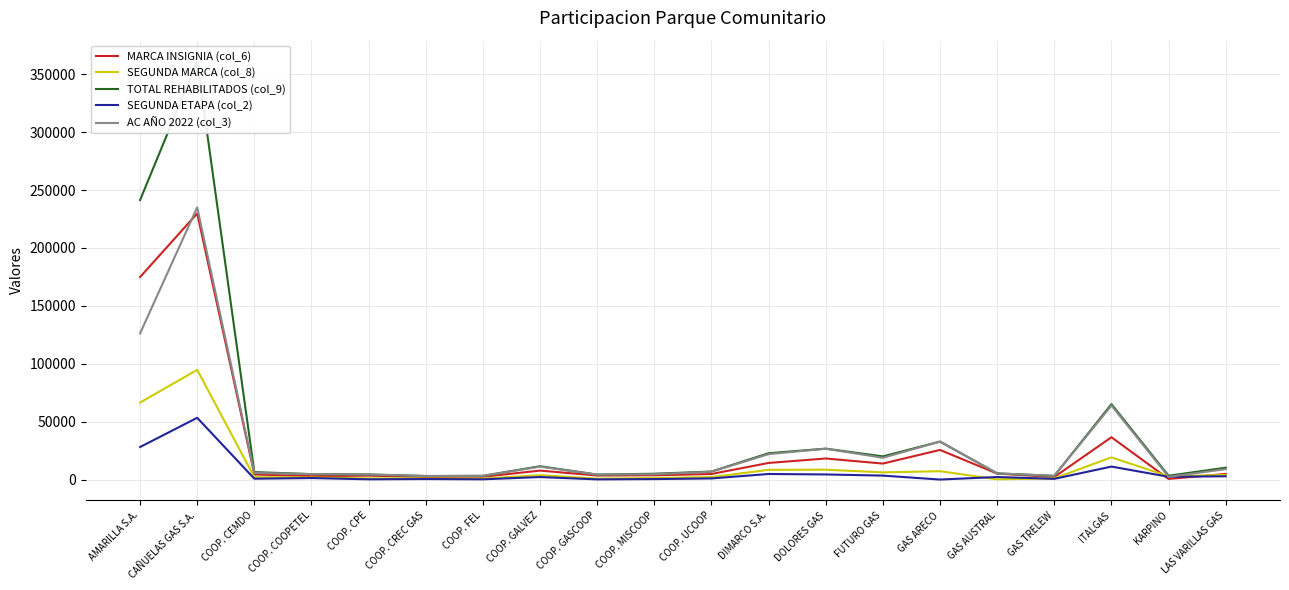

What is the total value across all series at GAS TRELEW?

10200.0